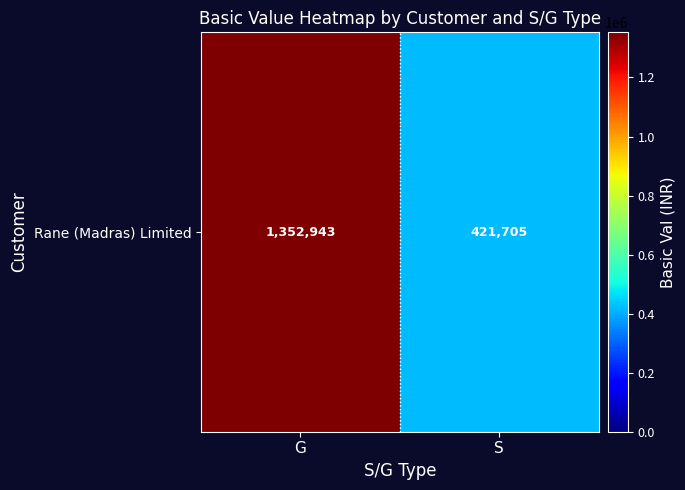

How many categories are shown in the chart?

2